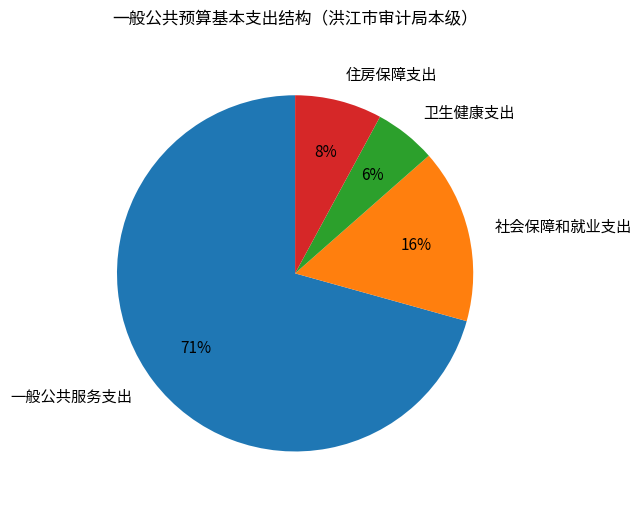

What is the ratio of the value at 社会保障和就业支出 to the value at 一般公共服务支出?

0.2